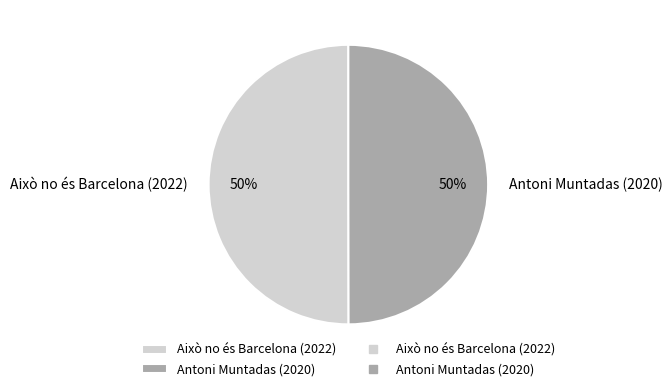

To the nearest percent, what is the average slice percentage?

50%